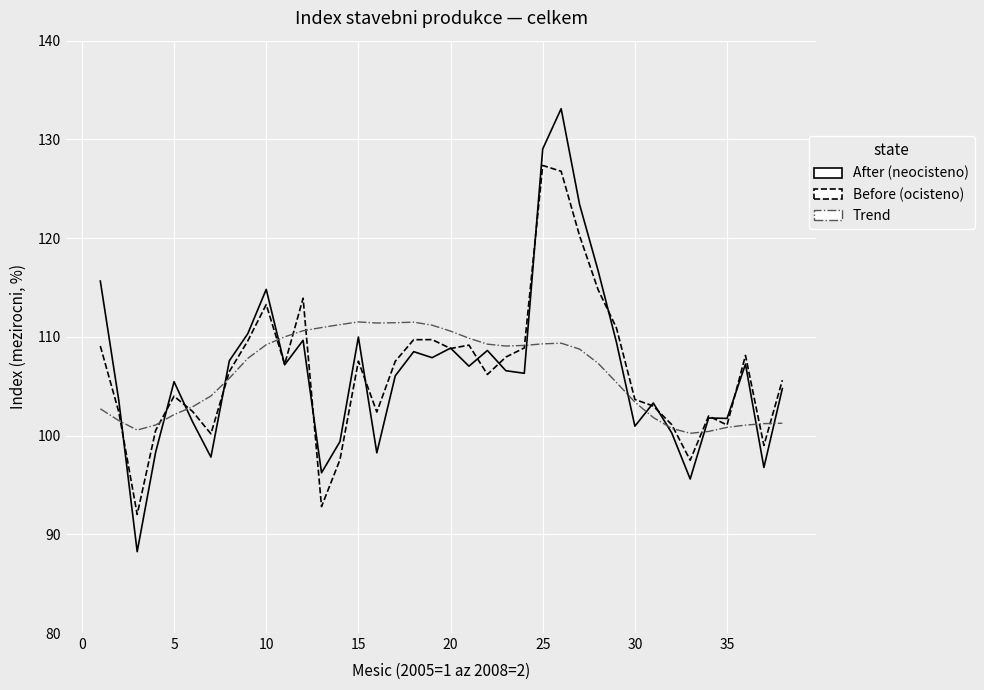

What is the highest value of the After (neocisteno) series?

133.1